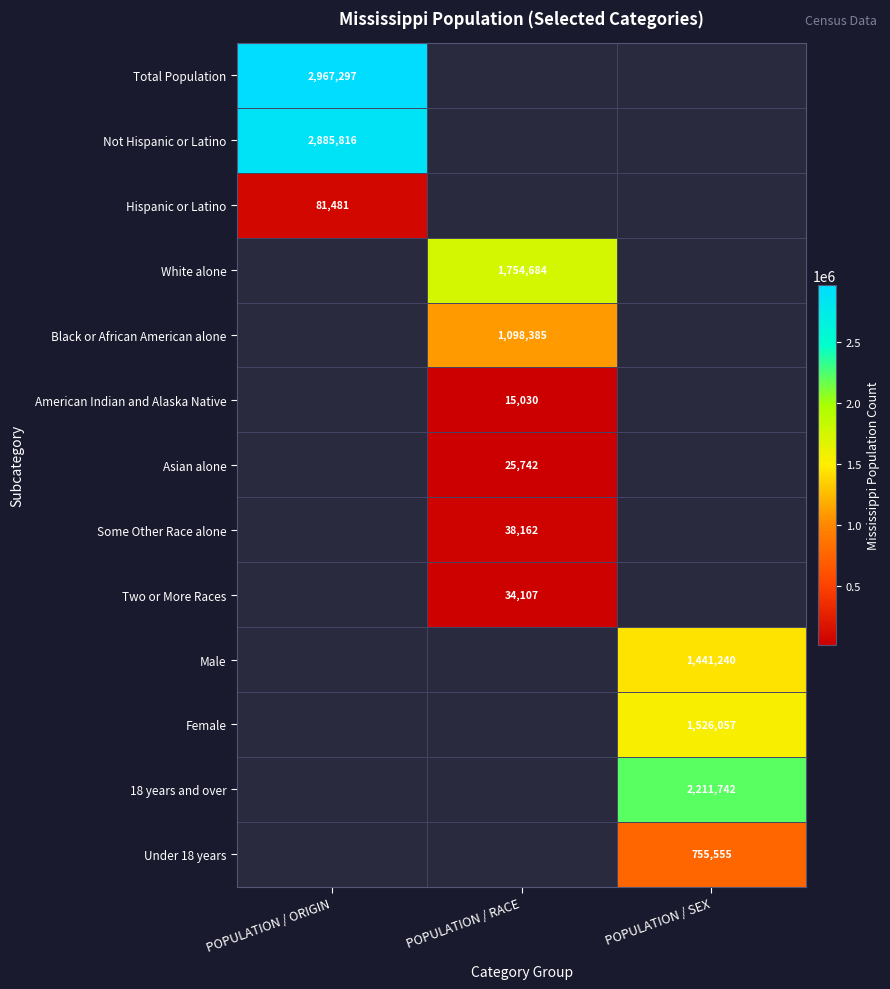

Is it true that Female equals 1526057 at POPULATION / SEX?

True